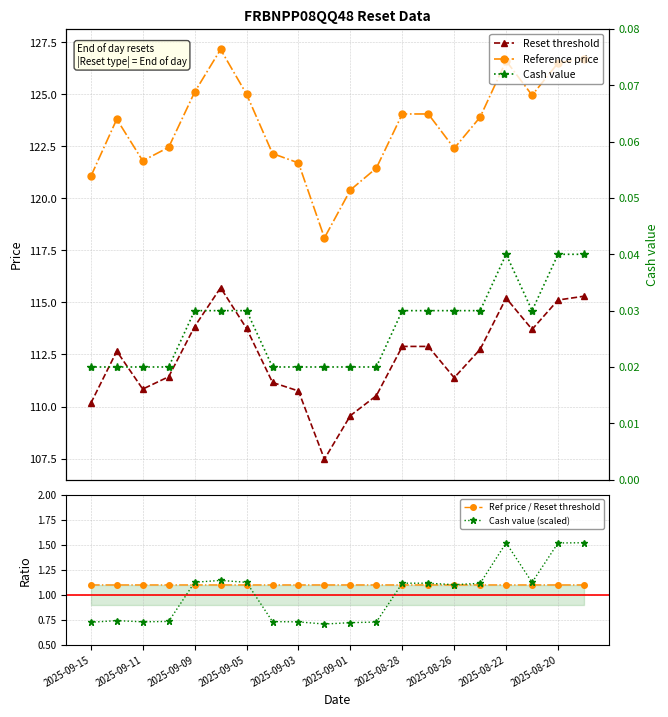

True or false: Cash value and Reset threshold cross at least once.

False